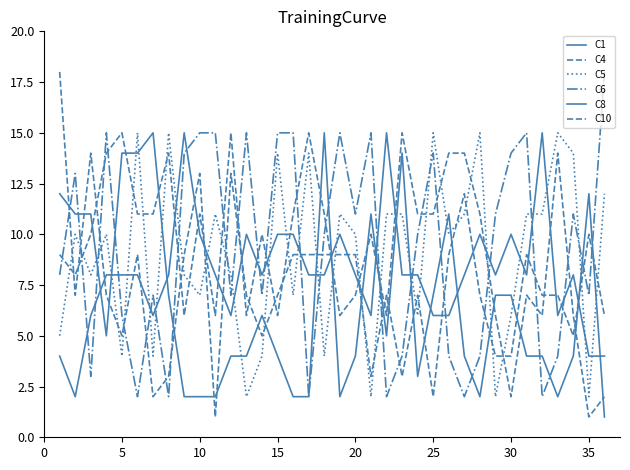

True or false: C5 and C1 cross at least once.

True